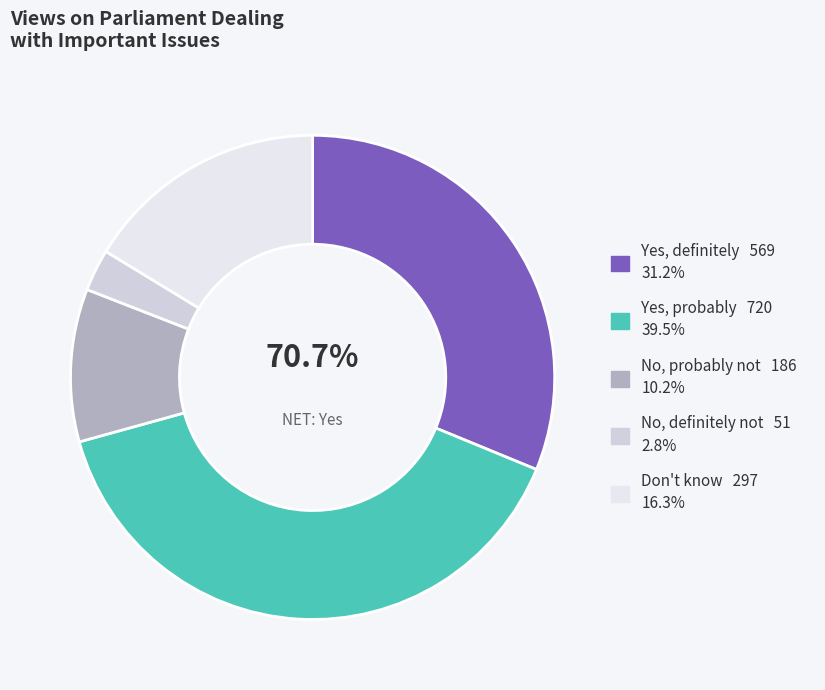

Which category has the biggest portion of the pie?

Yes, probably